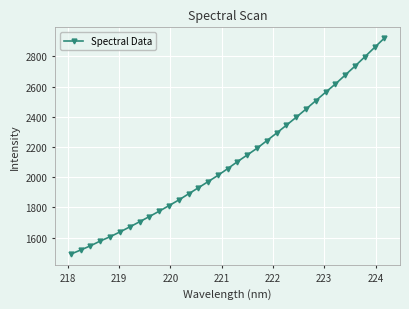

What is the value of the 8th point from the left?

1704.4